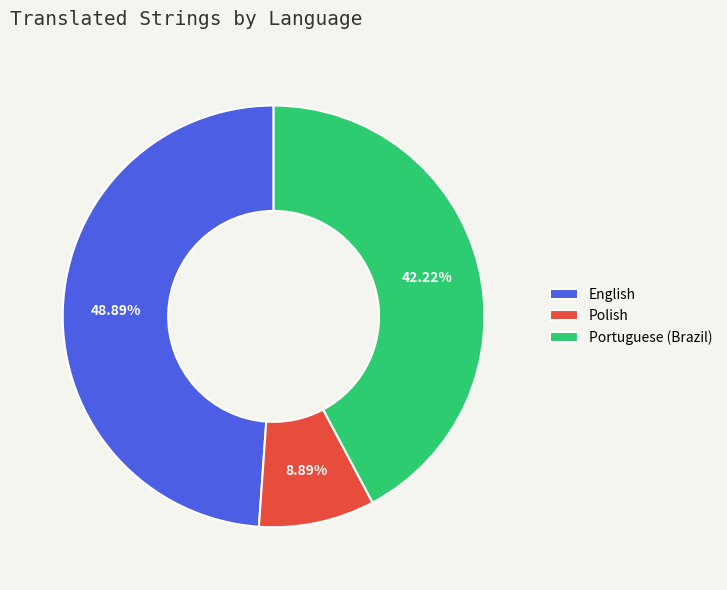

Between Polish and Portuguese (Brazil), which is larger?

Portuguese (Brazil)